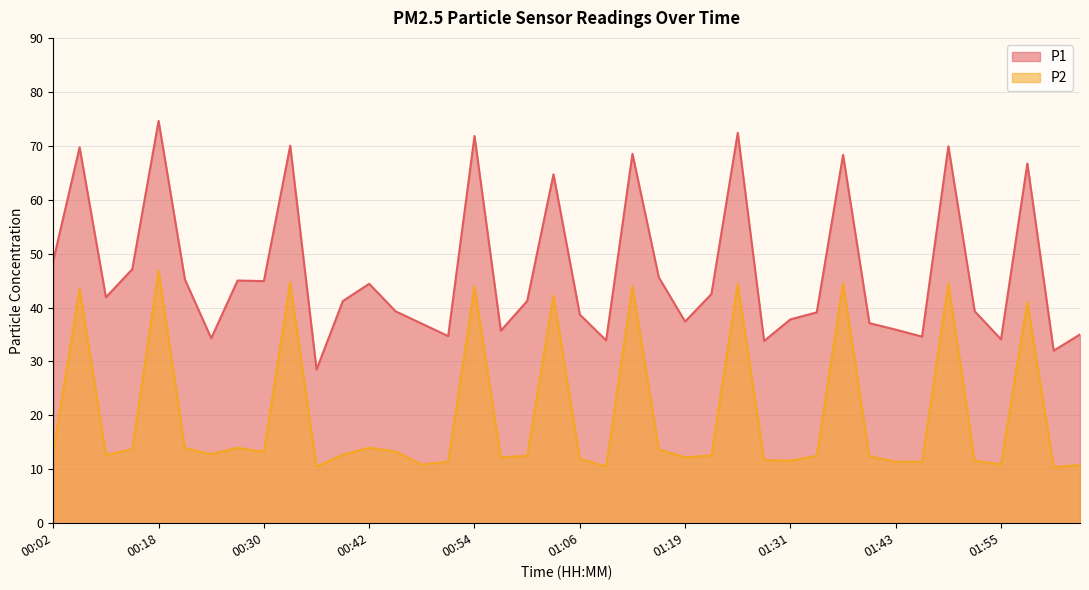

Rank the series at 00:51 from highest to lowest value.

P1, P2